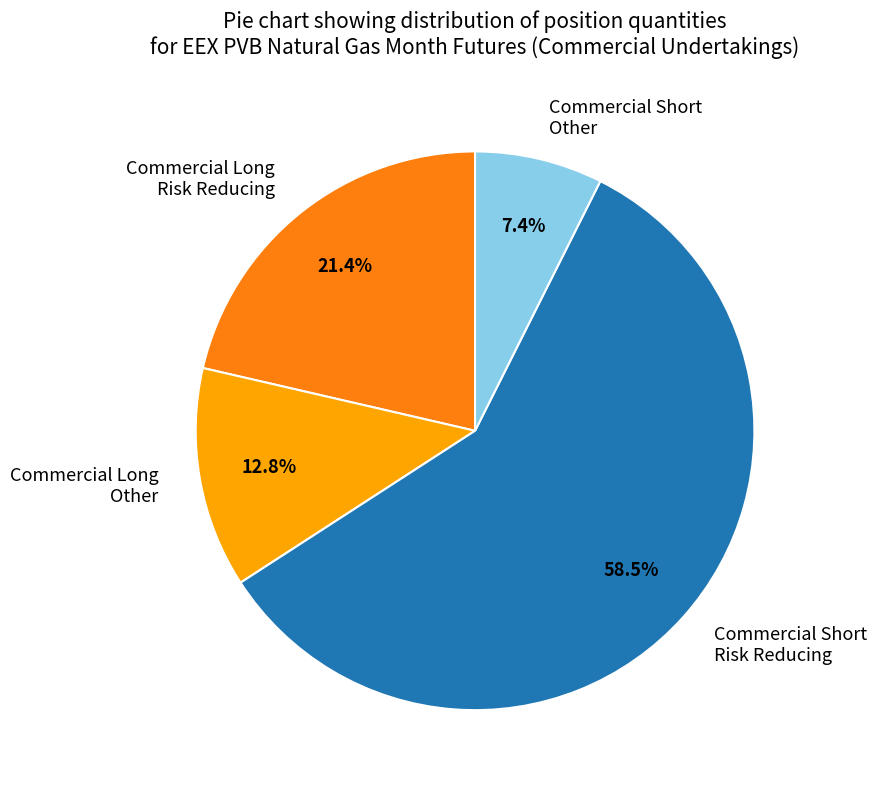

Between Commercial Short Risk Reducing and Commercial Long Risk Reducing, which is larger?

Commercial Short Risk Reducing